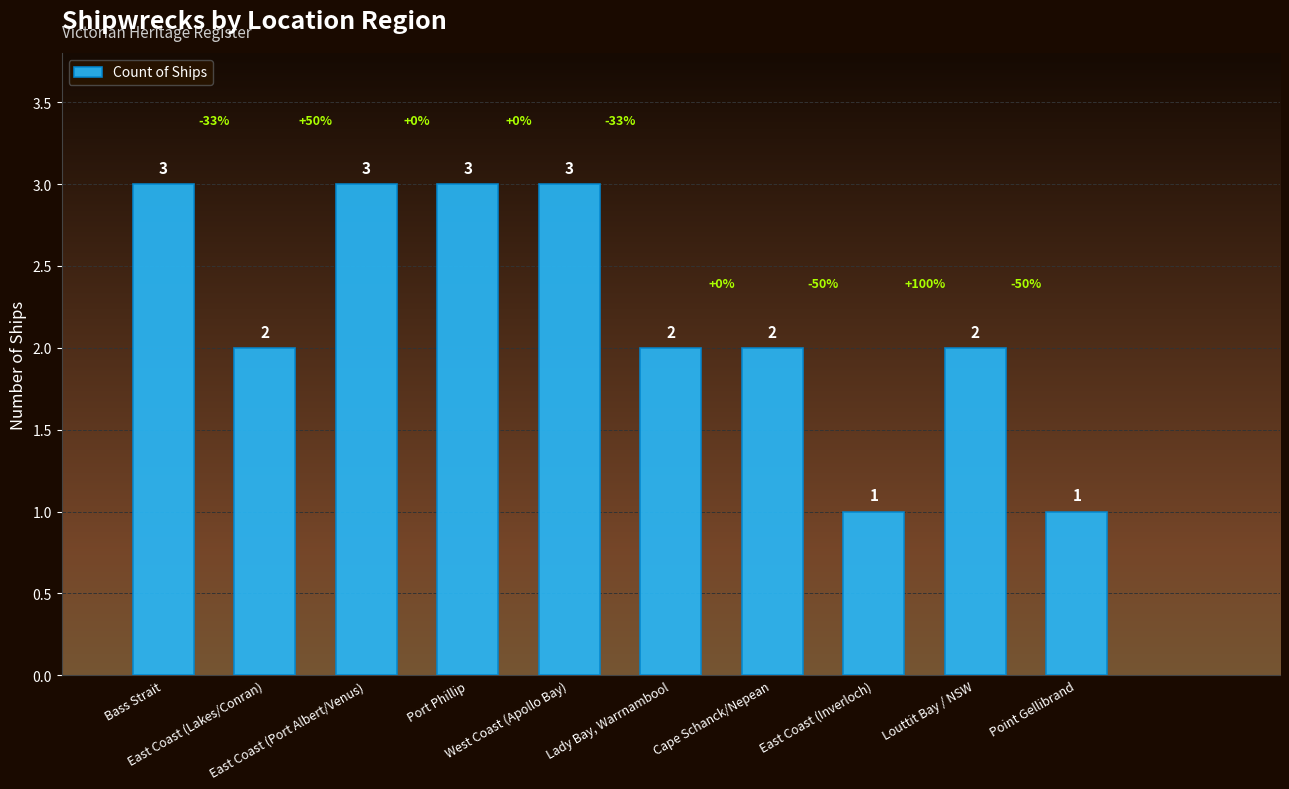

What is the difference between the maximum and minimum values?

2